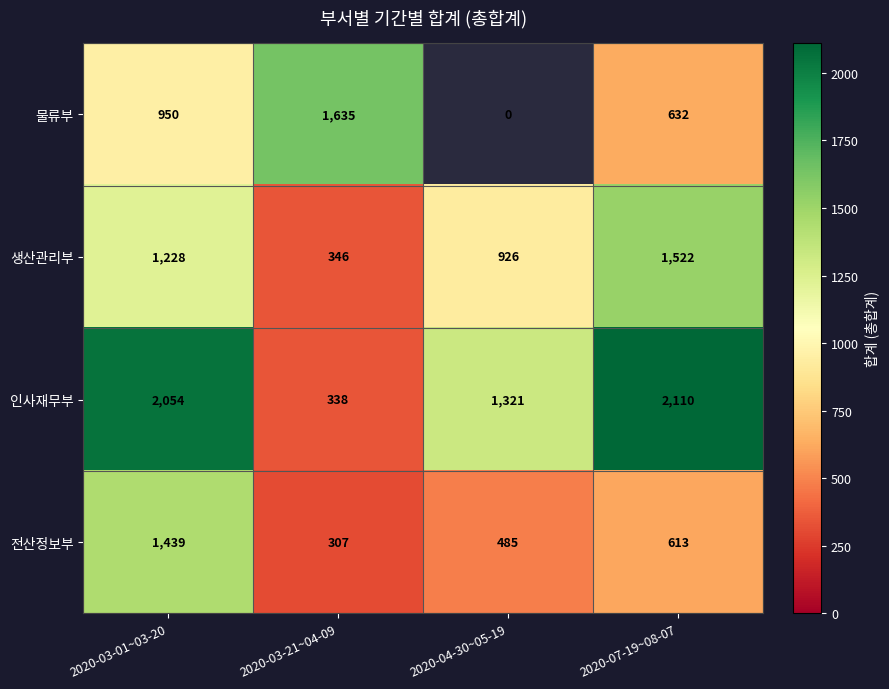

What is the total value across all series at 2020-03-01~03-20?

5671